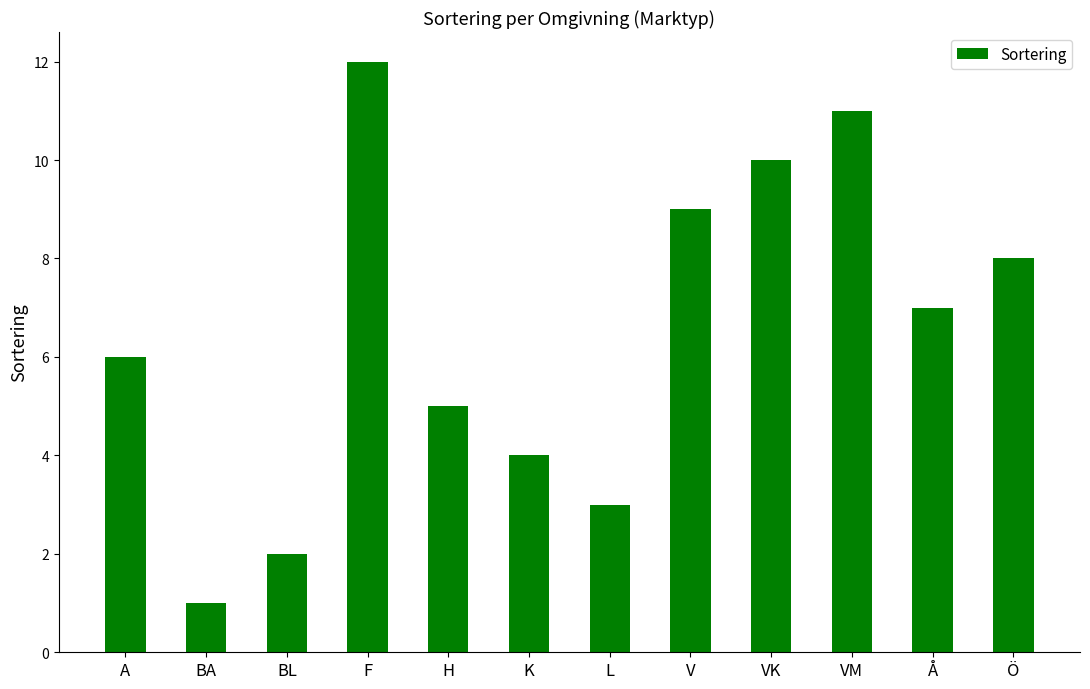

Are the bars horizontal?

No